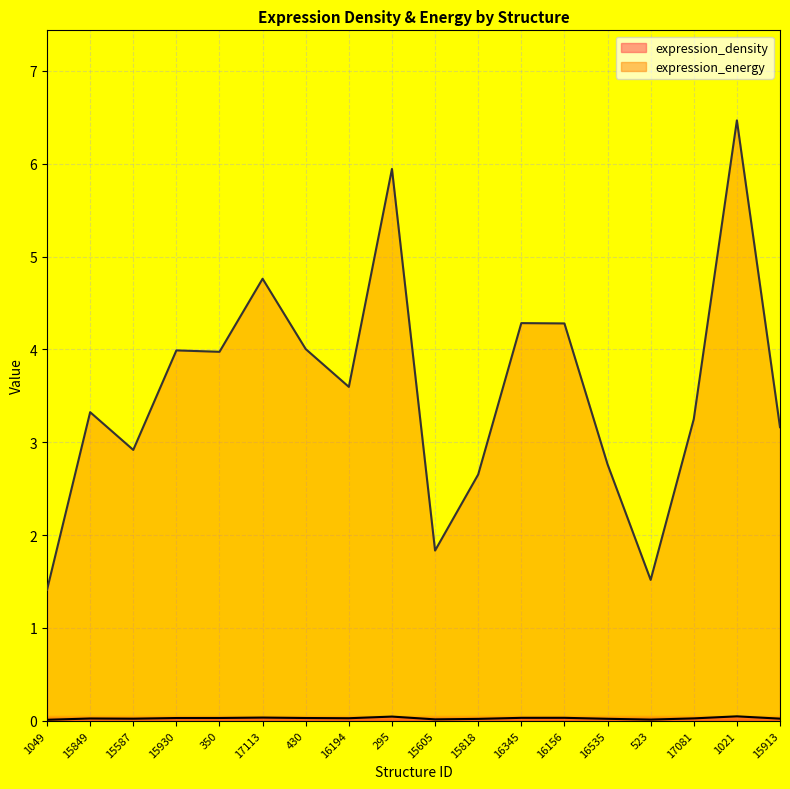

True or false: expression_density and expression_energy intersect in this chart.

False